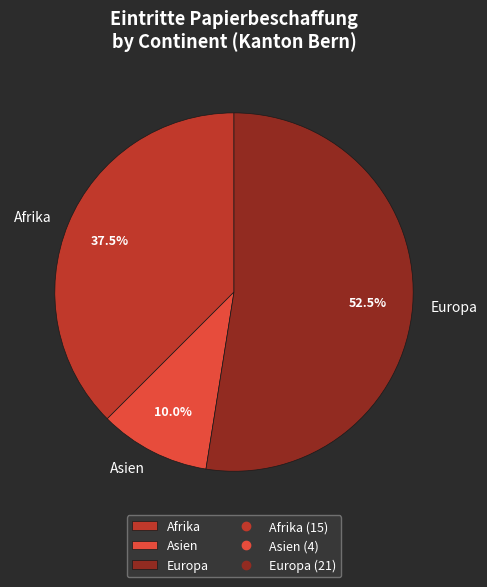

Is Europa the majority of the pie?

Yes